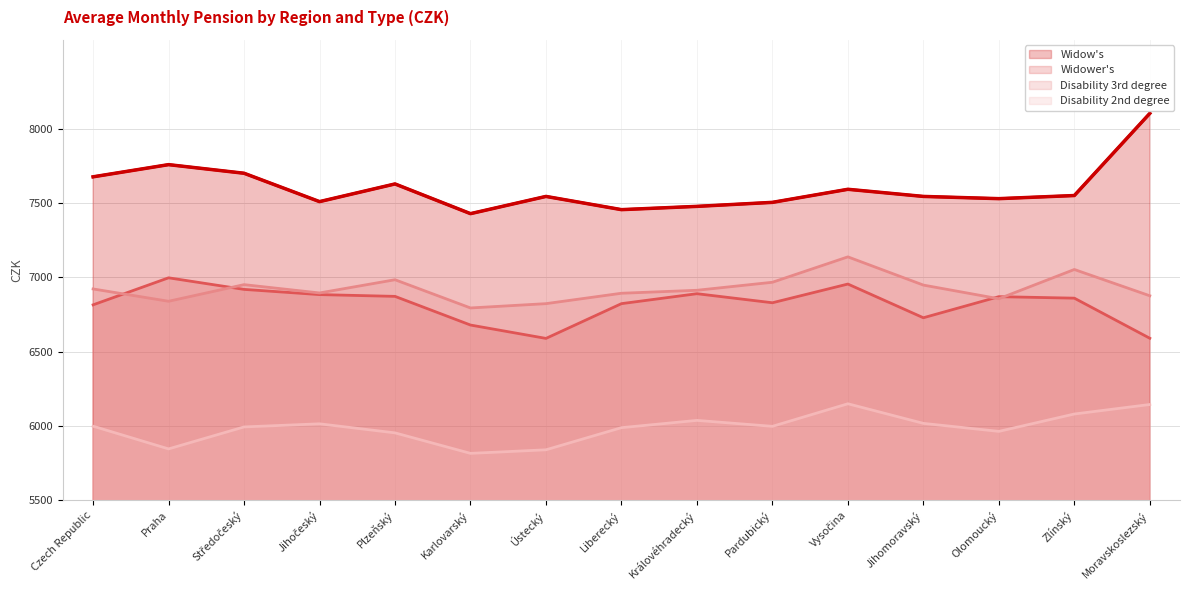

At which category is the sum across all series the highest?

Vysočina